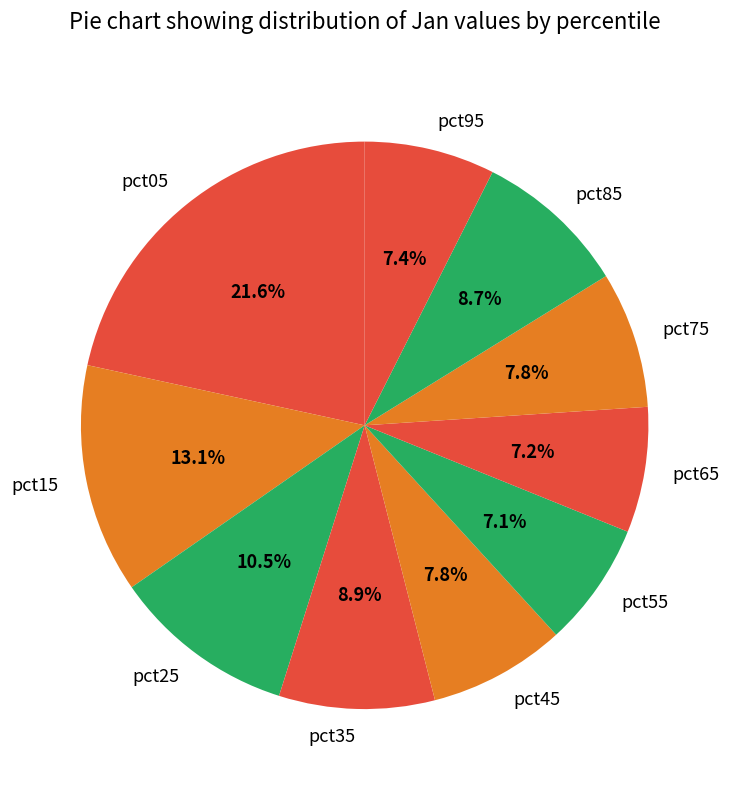

What percentage is NOT represented by pct45?

92.2%